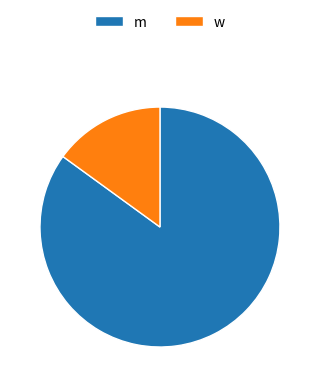

Is it true that m is 96% of the pie?

False